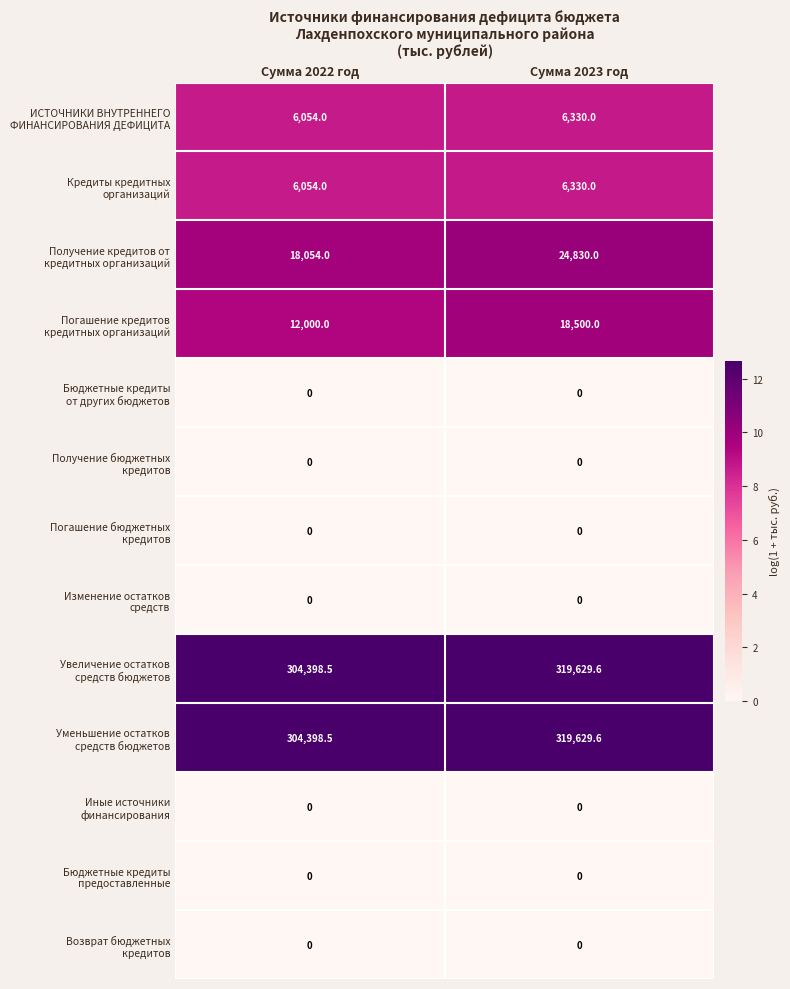

What is the difference between the highest and lowest values at Сумма 2023 год?

319629.6